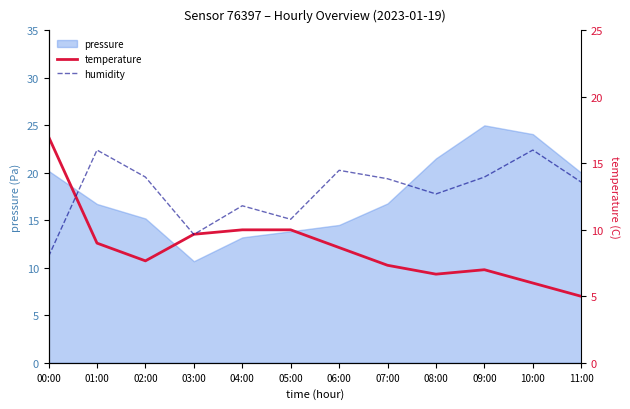

At which label is humidity closest to 12?

04:00